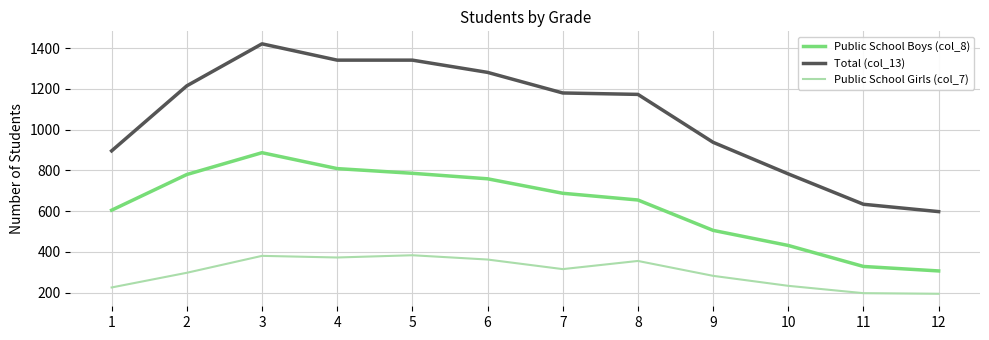

What is the greatest value displayed?

1421